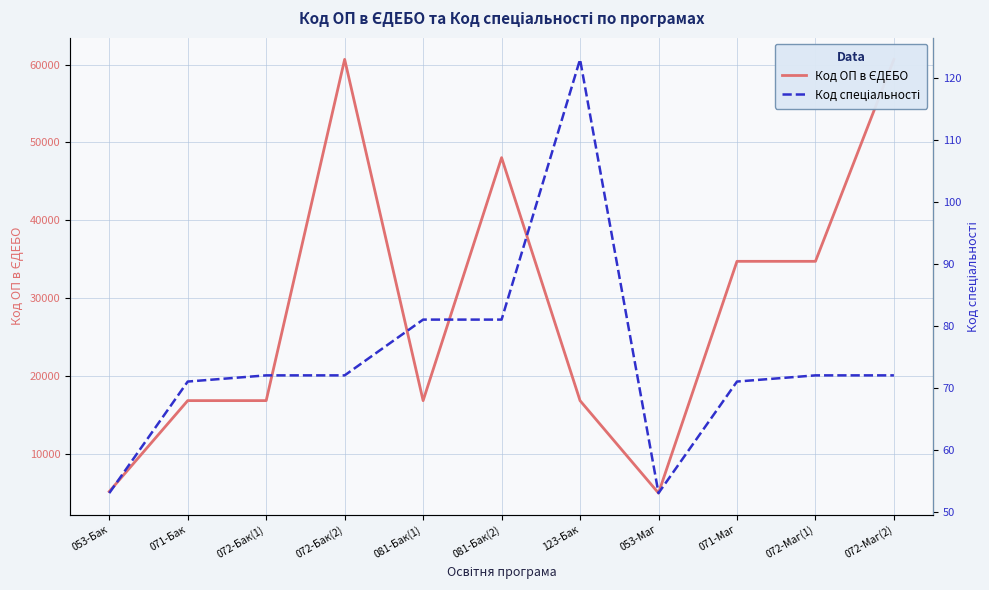

At 053-Бак, list the series in order from largest to smallest.

Код ОП в ЄДЕБО, Код спеціальності